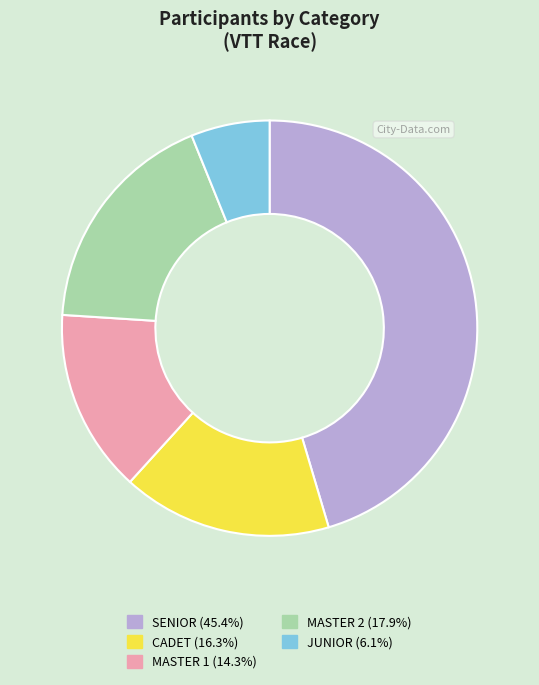

Is it true that SENIOR is 45% of the pie?

True